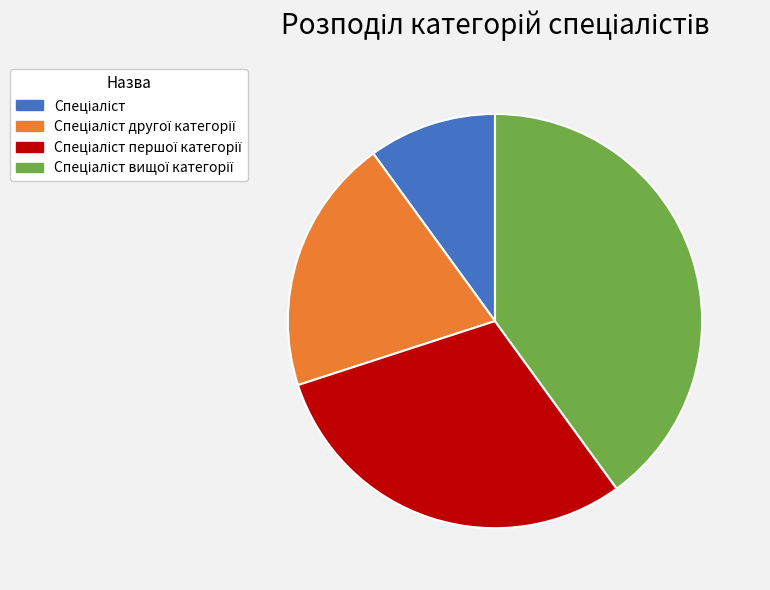

Is there a majority slice in this chart?

No